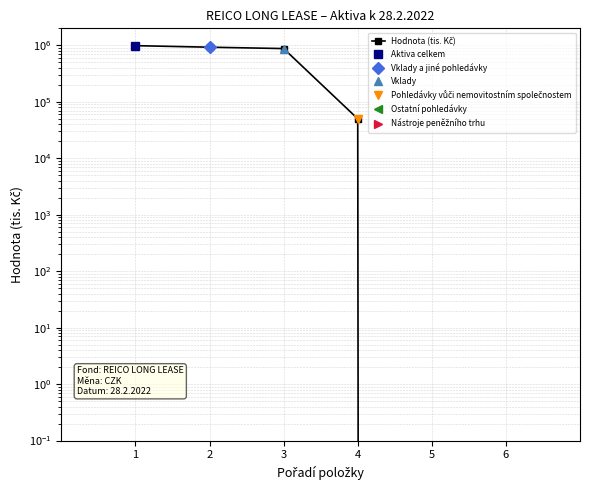

True or false: the data shows 926321 at 2.

True